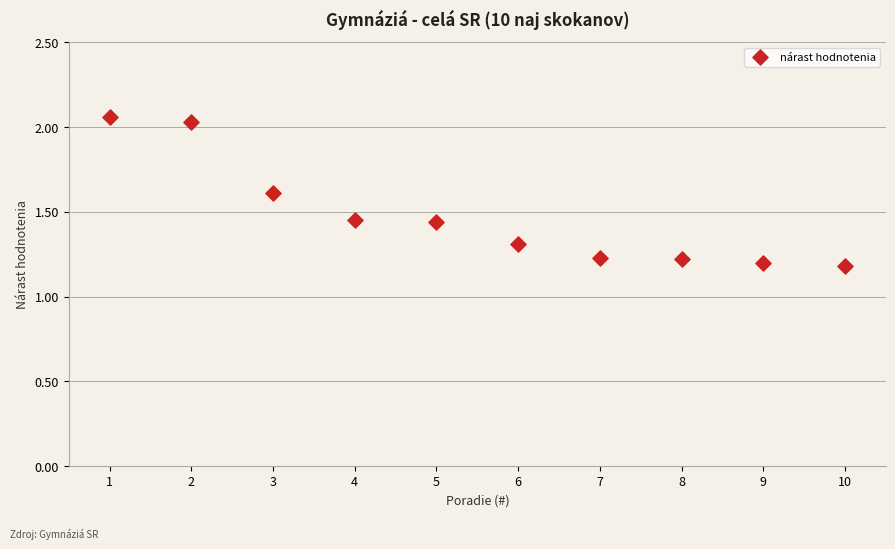

What is the average Y value?

1.5